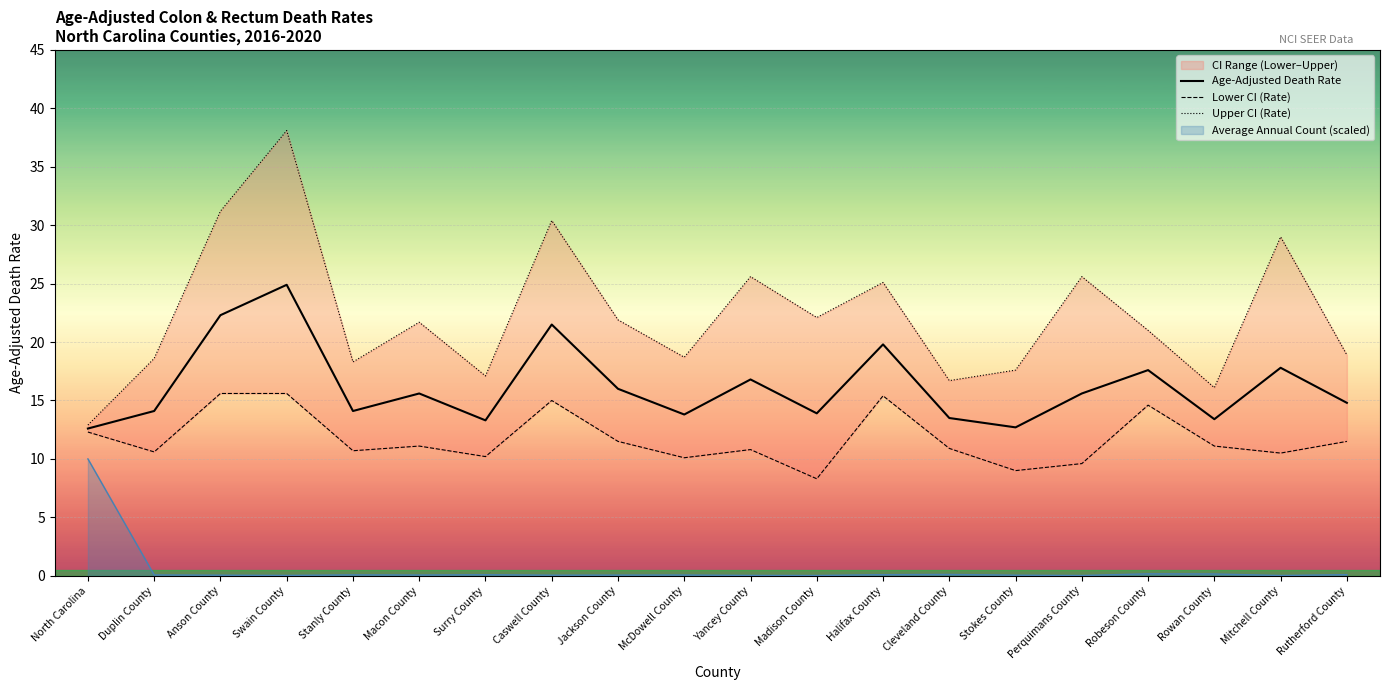

What is the spread (max minus min) of values at Duplin County?

8.0